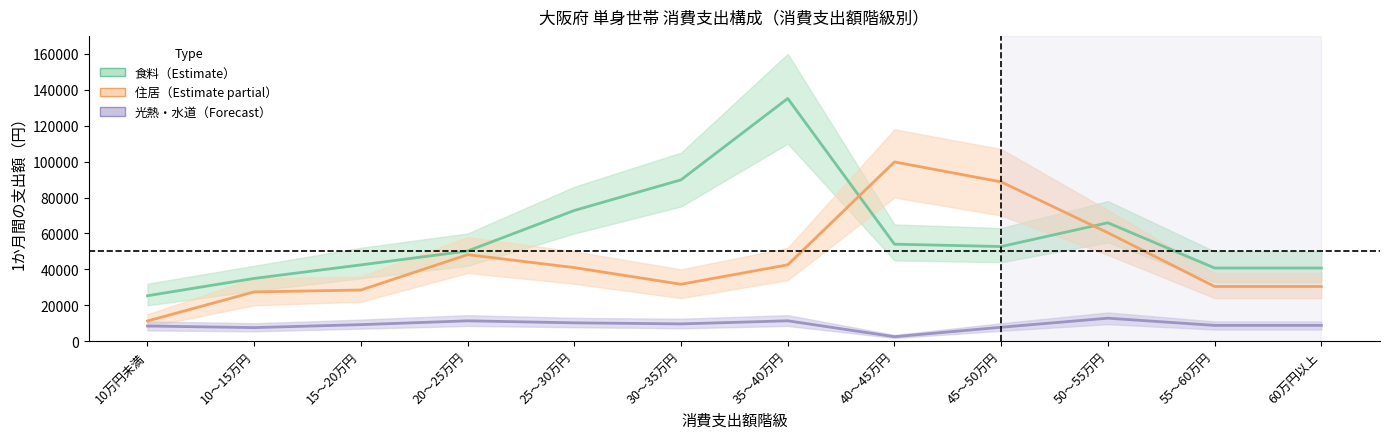

How many data points in 住居 are above 40975?

5